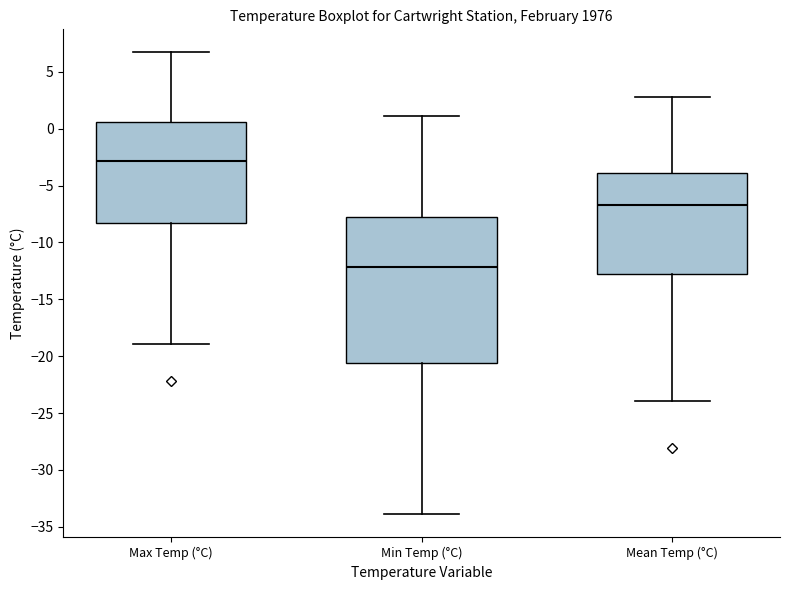

Comparing the boxes themselves (not the whiskers), which one is the tallest?

Min Temp (°C)